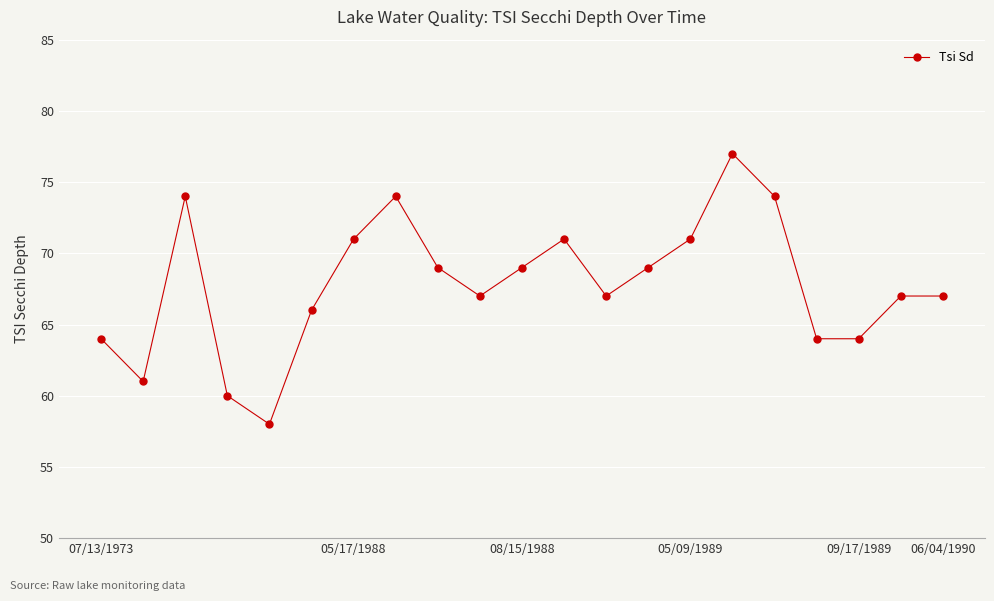

What is the smallest value displayed?

58